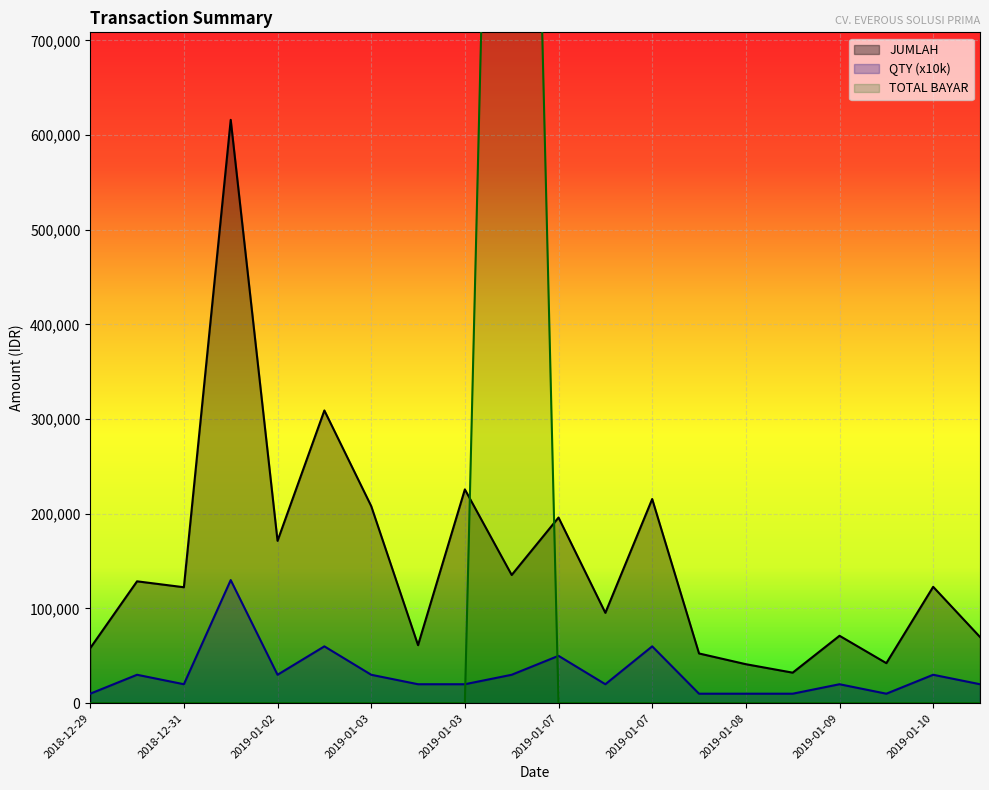

Is it true that JUMLAH equals 52500 at 13?

True